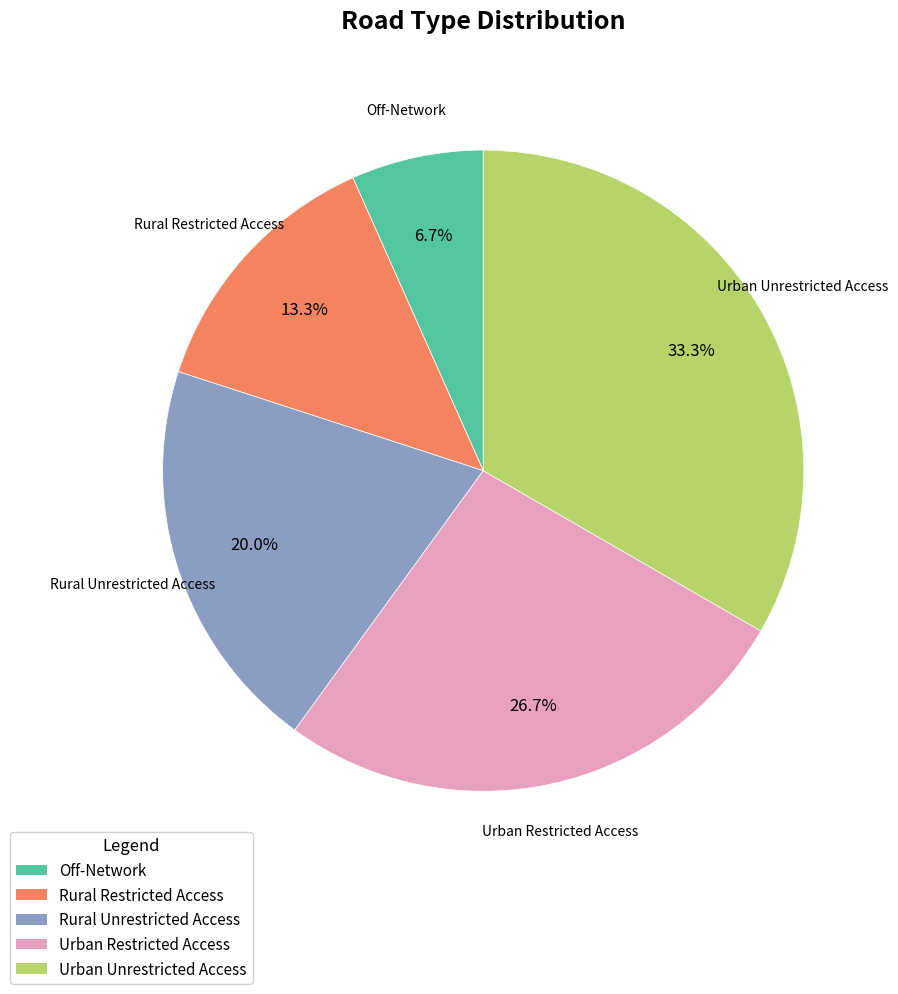

What percentage is NOT represented by Rural Restricted Access?

86.7%